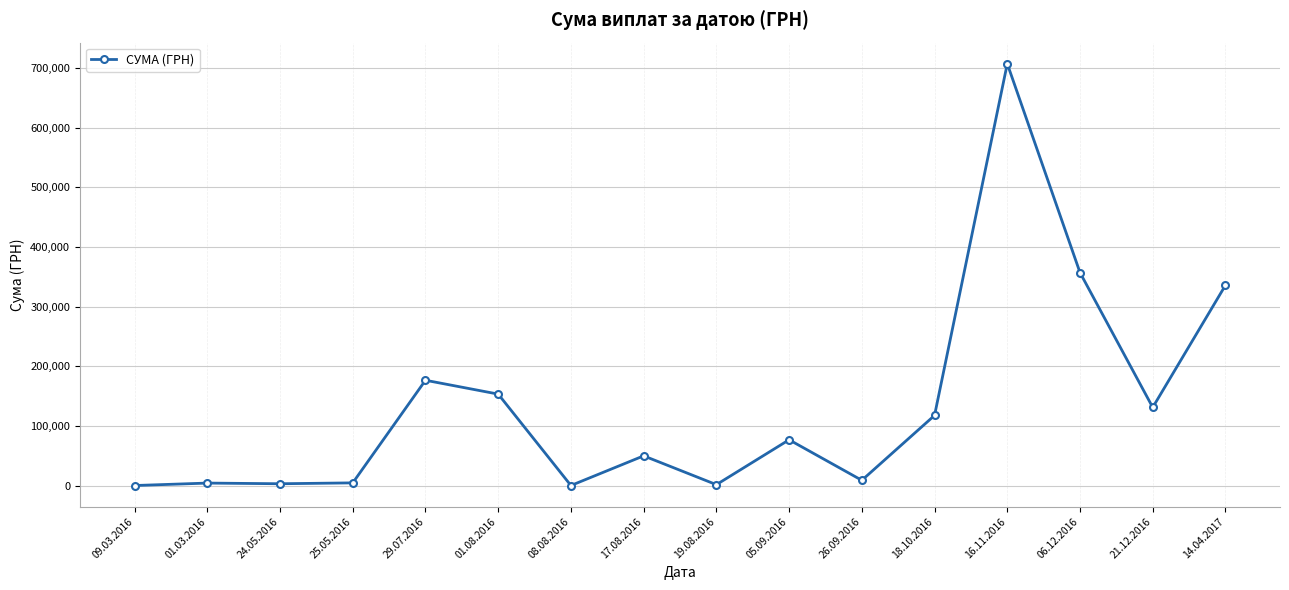

What is the smallest value displayed?

265.1